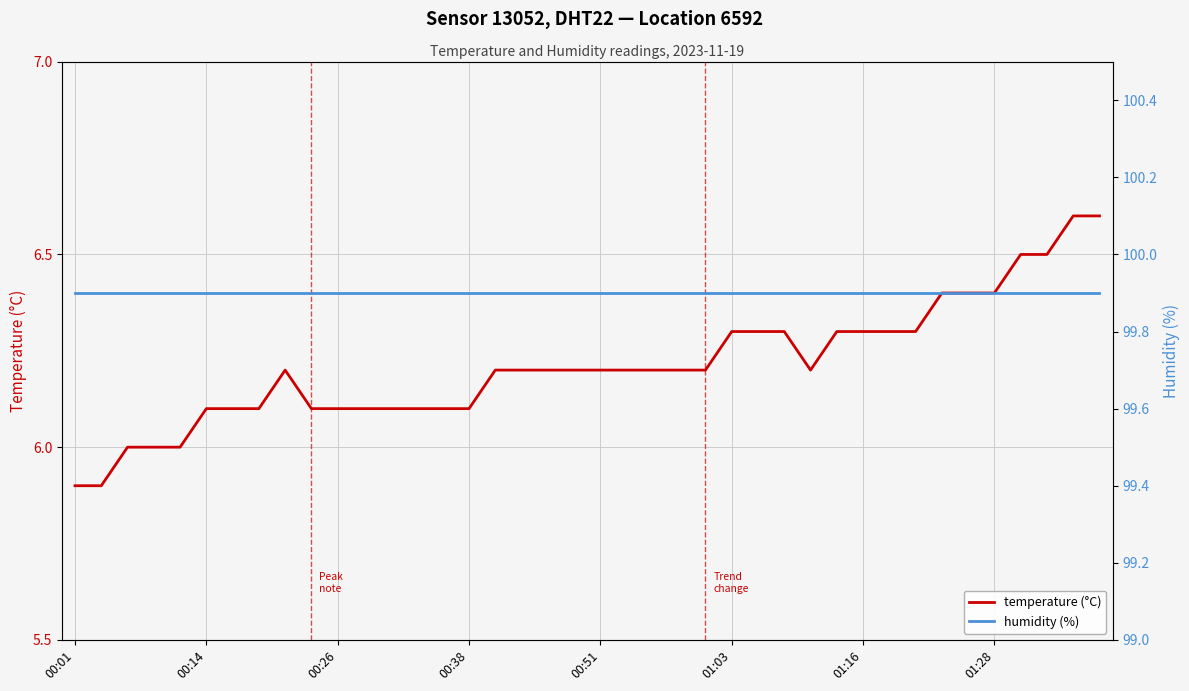

What is the greatest value displayed?

99.9